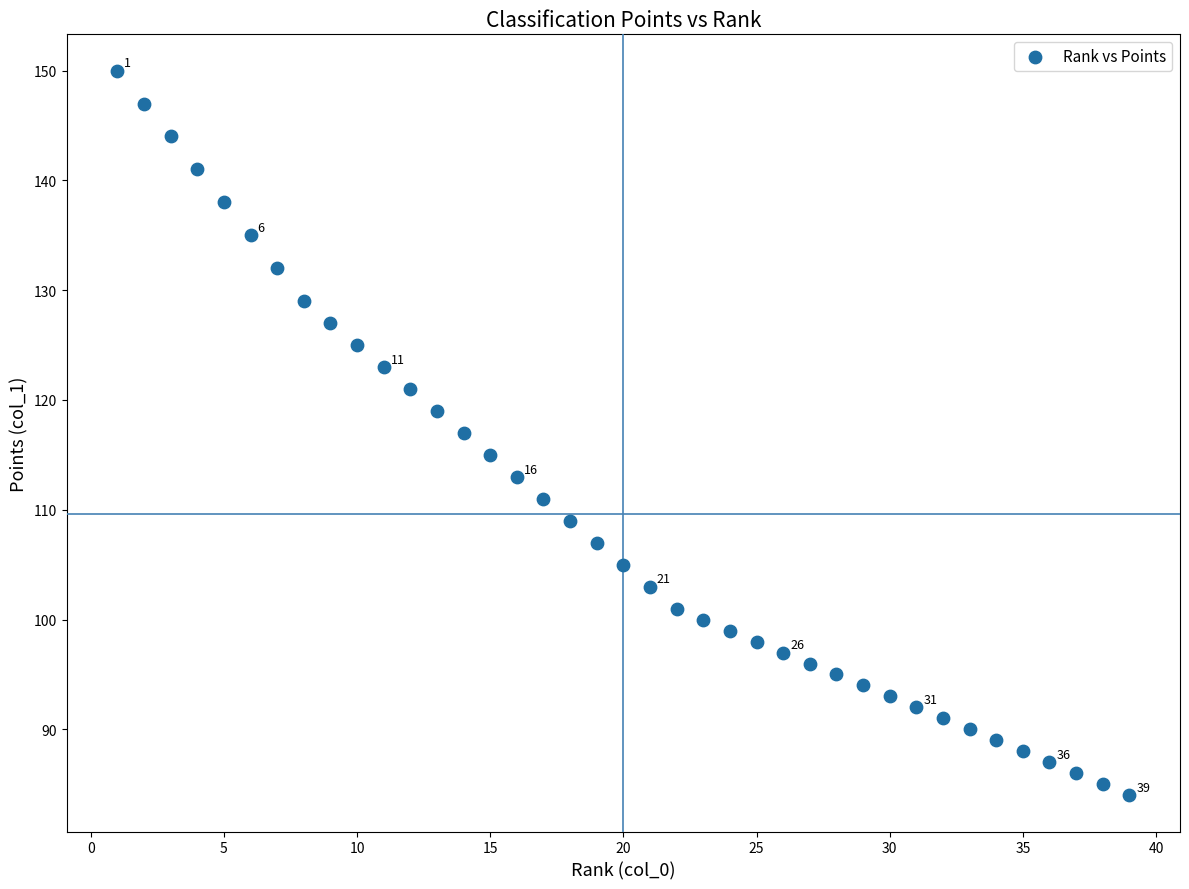

What is the range of Y values (max minus min)?

66